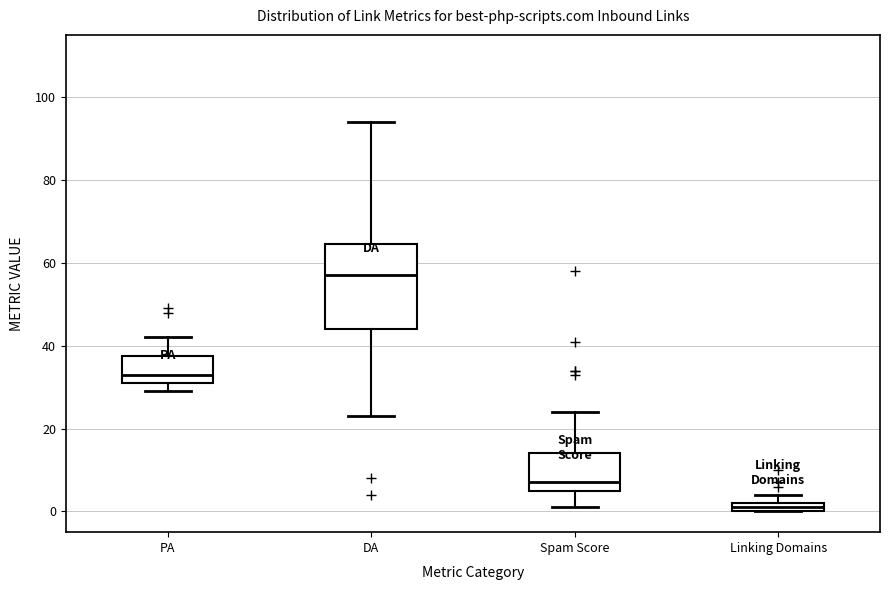

Which box is the tallest, from its lower edge to its upper edge?

DA